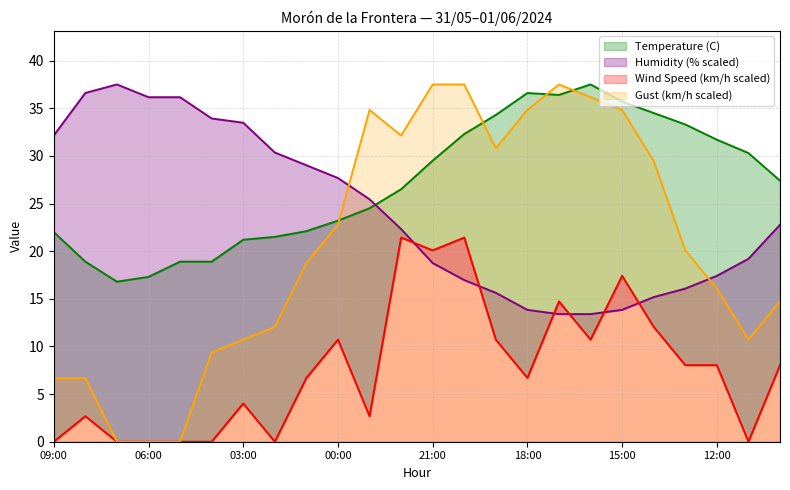

At which category is the sum across all series the highest?

20:00